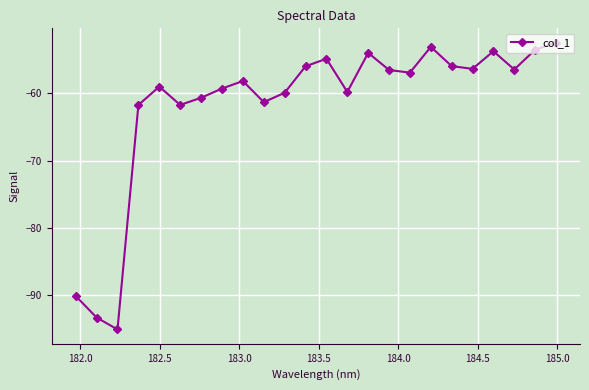

How many interior local valleys (lower than both neighbors) does the data have?

7